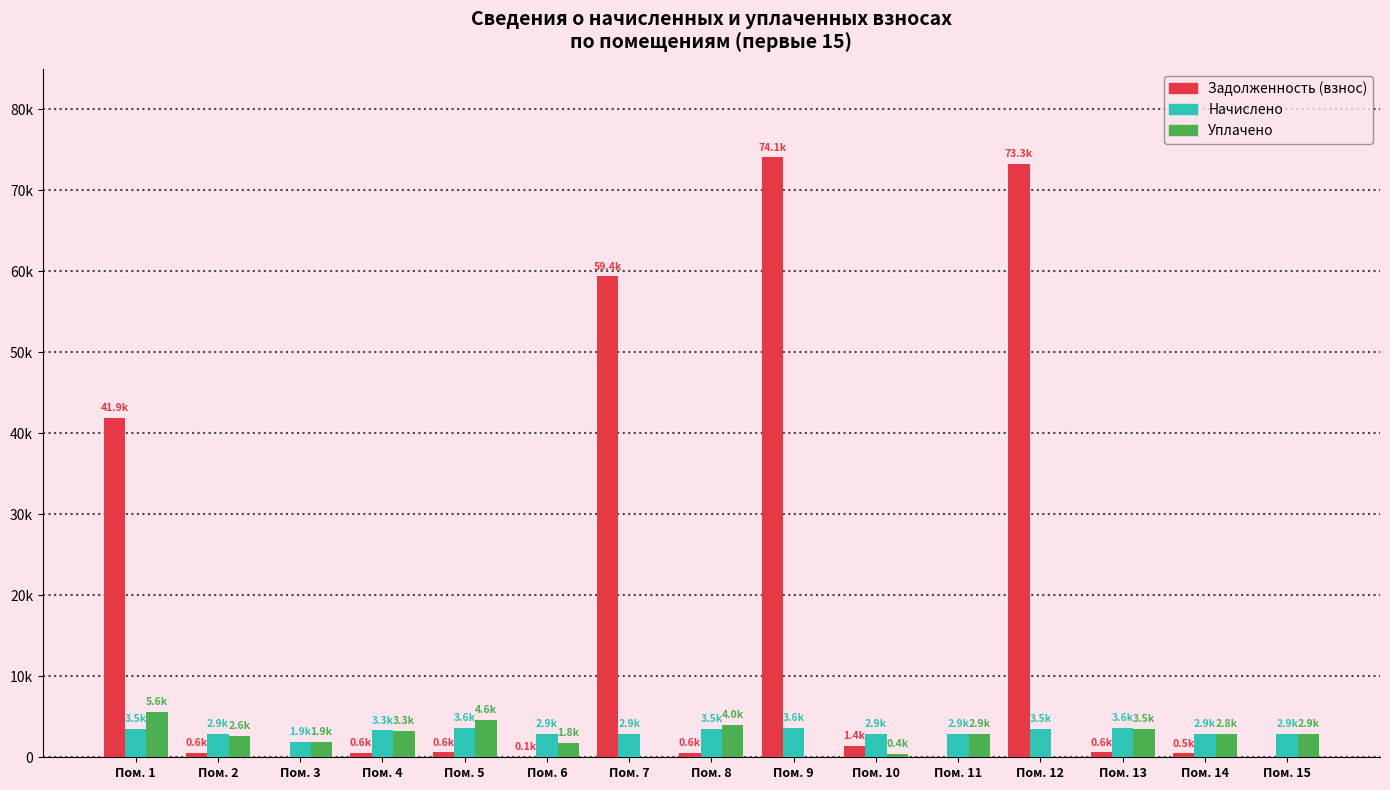

Are the bars grouped side by side (vs. stacked)?

Yes